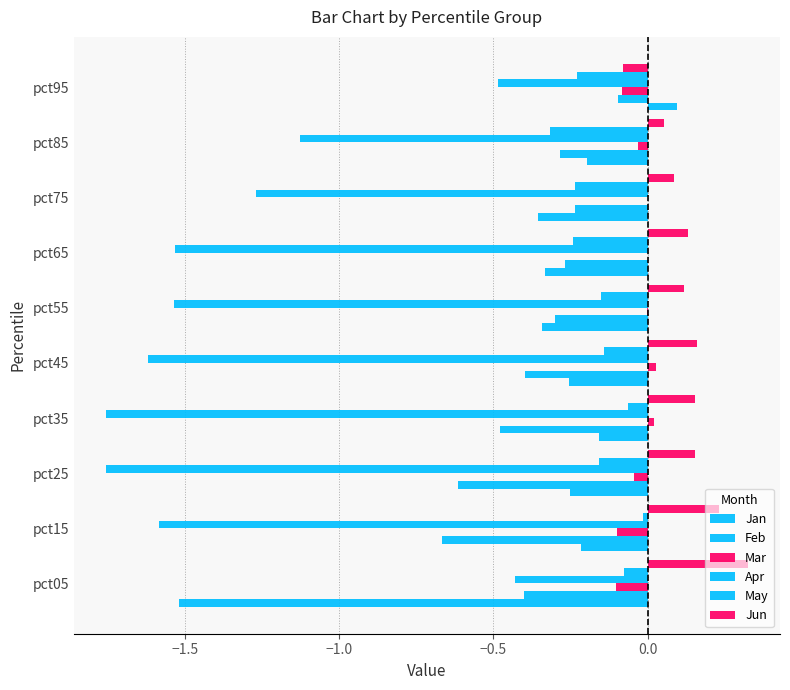

What is the lowest value of the Apr series?

-1.8